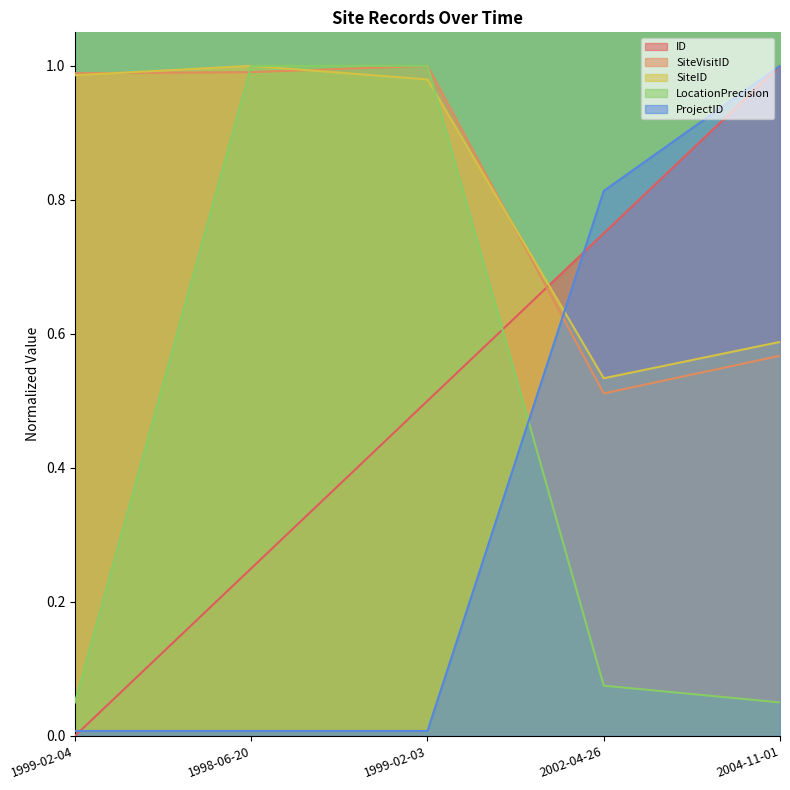

Between 1999-02-04 and 2002-04-26, which is larger?

2002-04-26